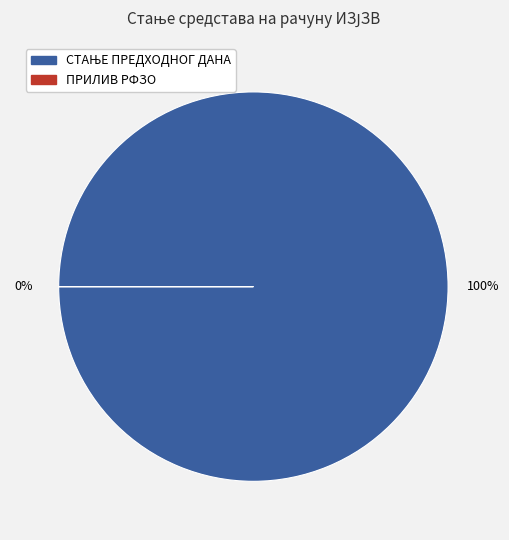

What is the change in value from СТАЊЕ ПРЕДХОДНОГ ДАНА to ПРИЛИВ РФЗО ПО УГОВОРУ ЗА 2020.?

-88083212.4